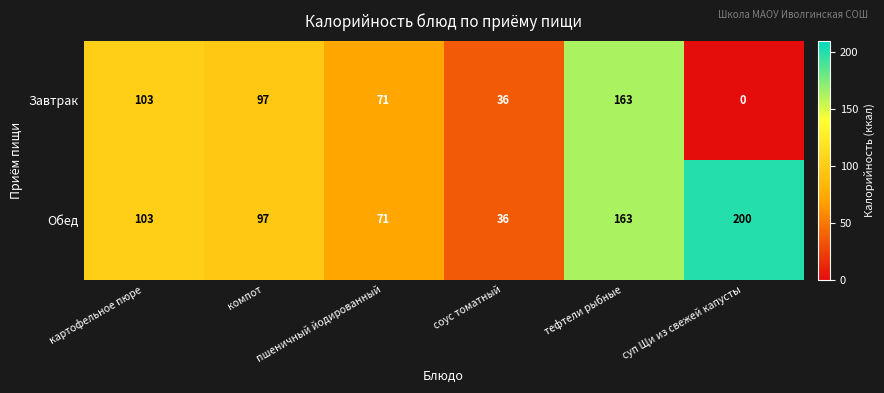

At how many categories does at least one series exceed 174?

1